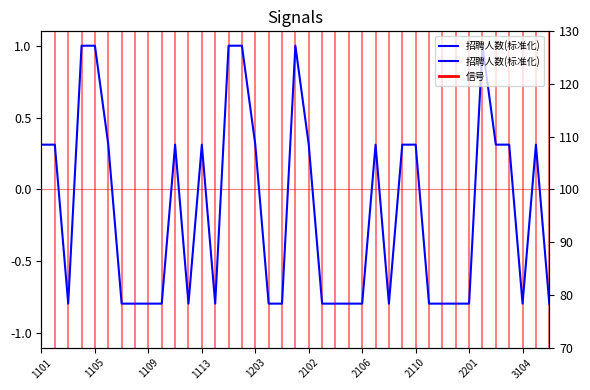

Which has a higher value, 26 or 20?

20